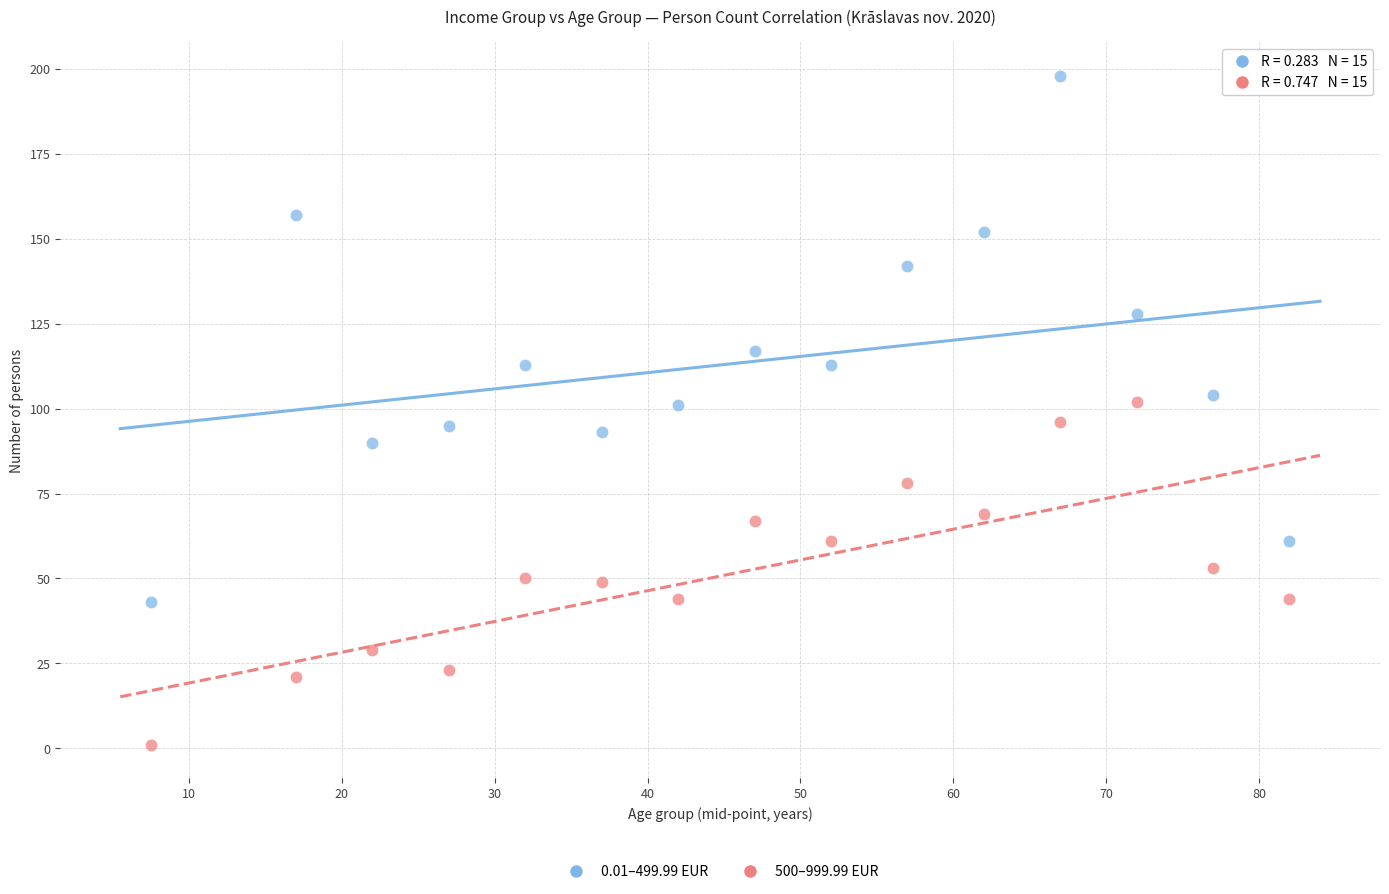

Which series contains the highest Y value?

0.01–499.99 EUR